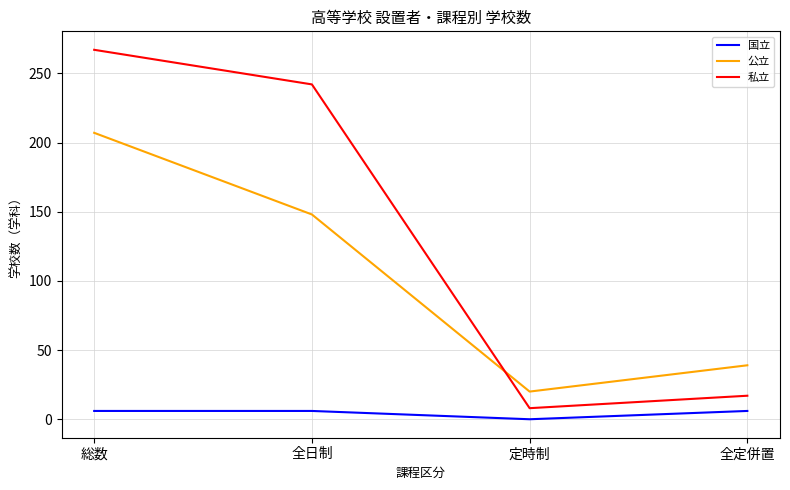

Where is the first local minimum for 国立?

定時制